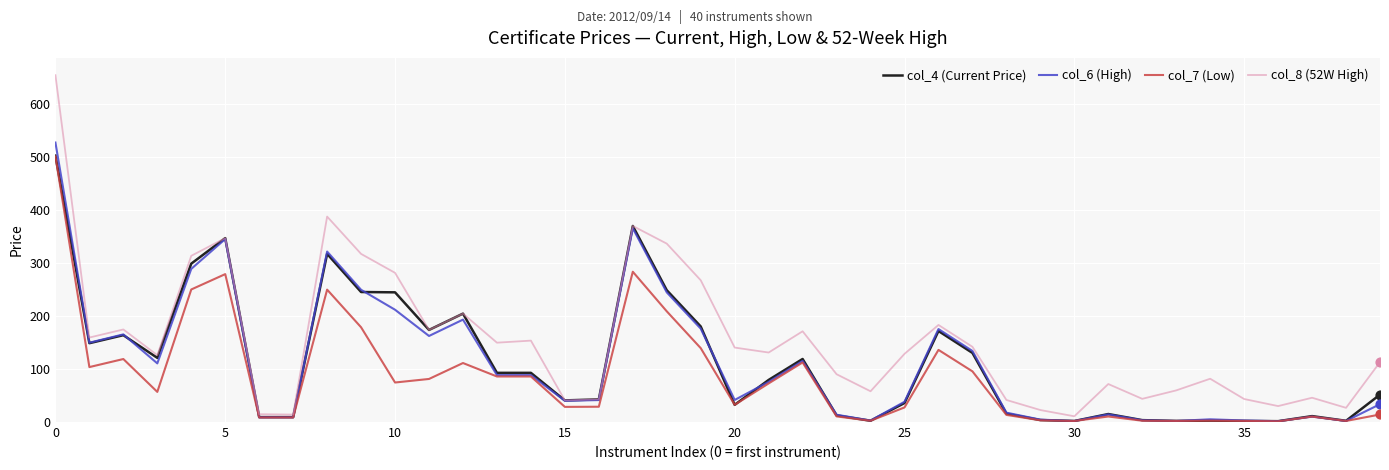

At how many categories does at least one series exceed 94?

23